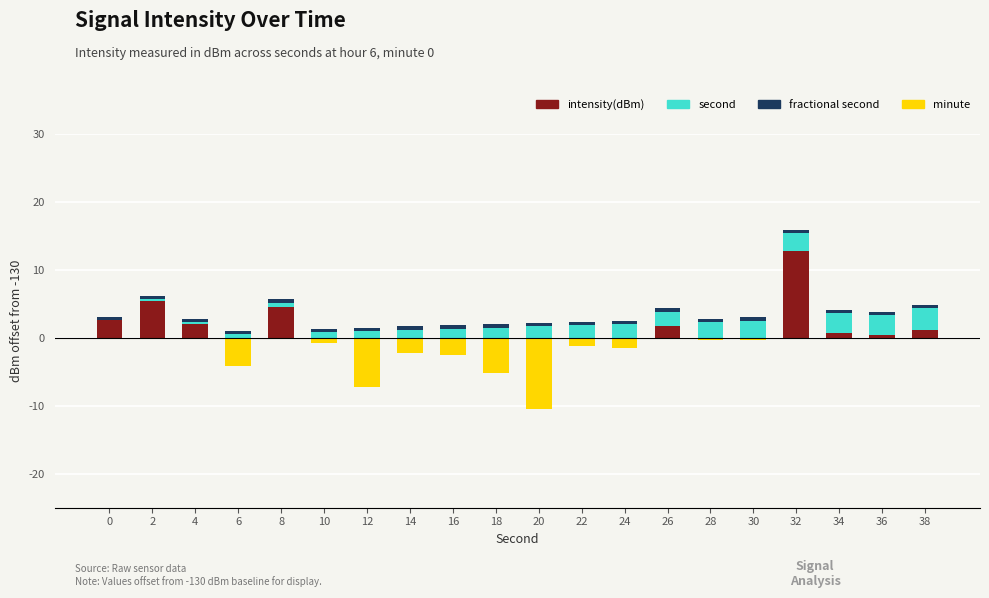

Which series changed the most between 16 and 36?

minute